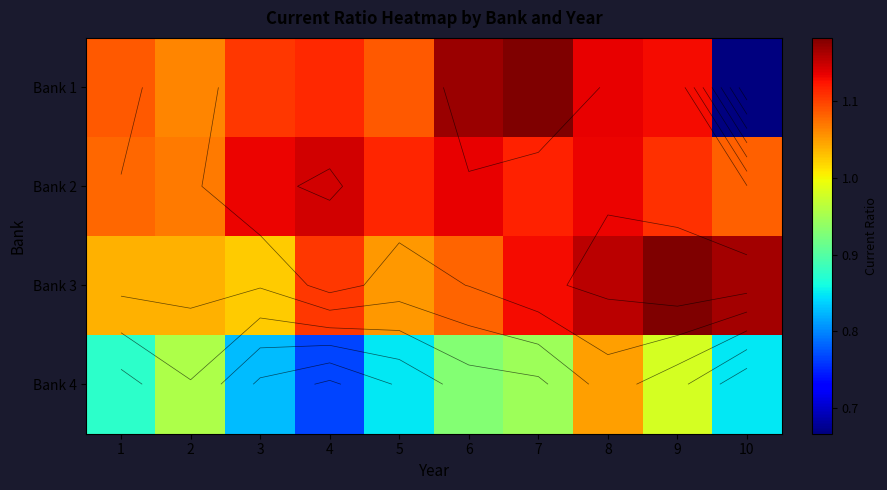

Count the Bank 1 values in the range 1 to 2.

9